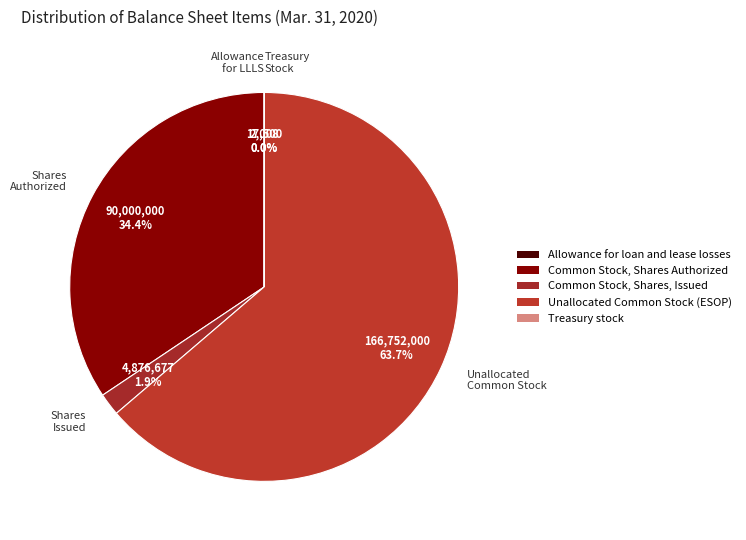

Combined, what portion of the pie is Common Stock, Shares, Issued and Treasury stock?

1.9%